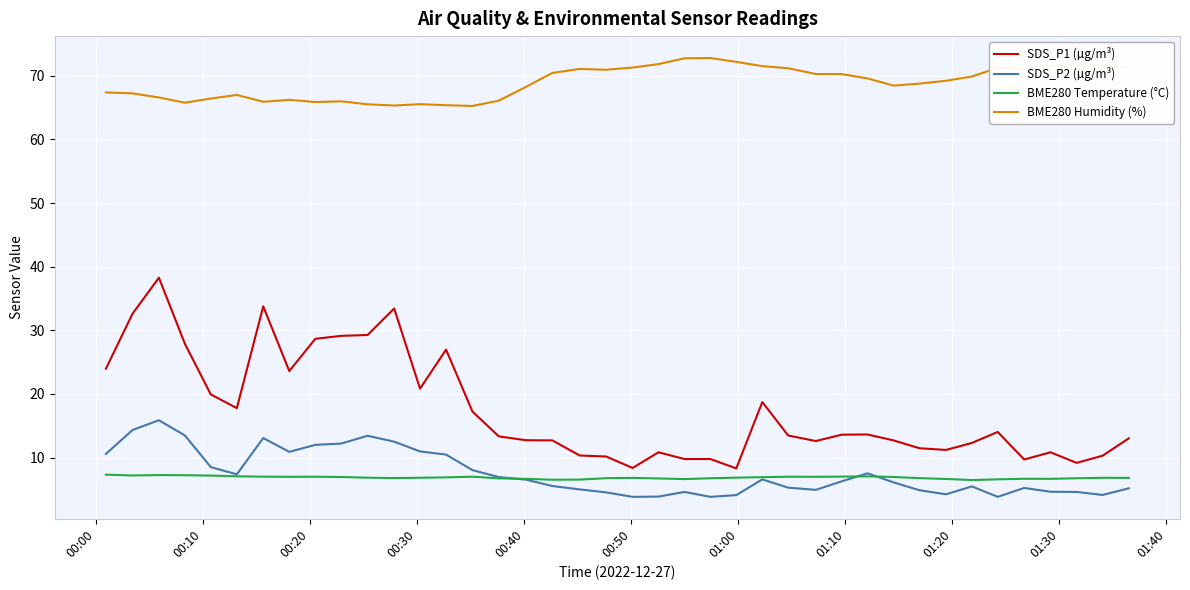

Which series has the largest total across all categories?

BME280 Humidity (%)